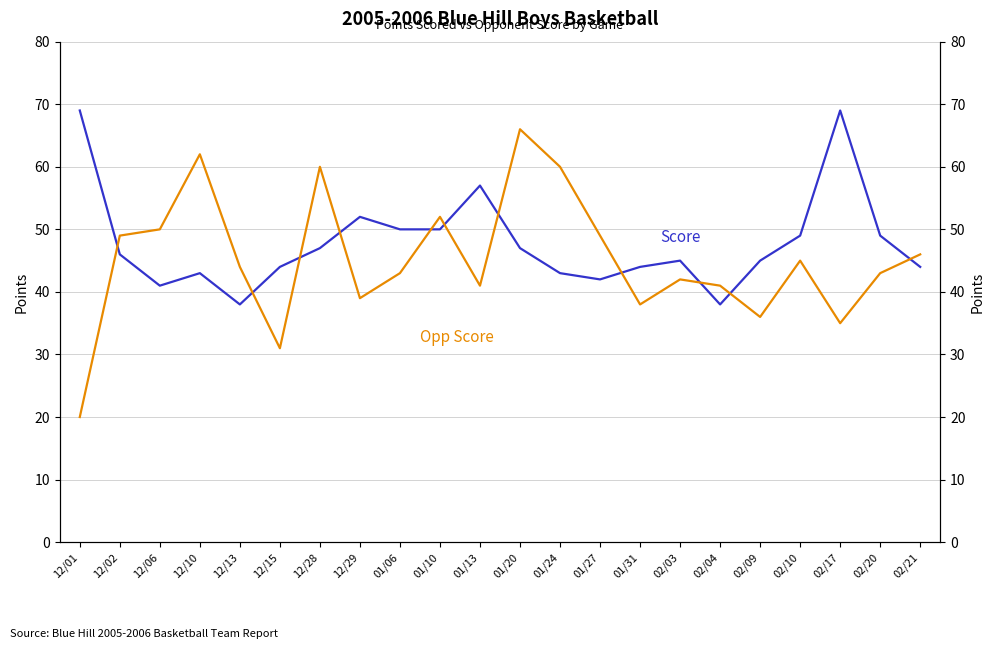

What is the label of the 20th point from the left?

02/17